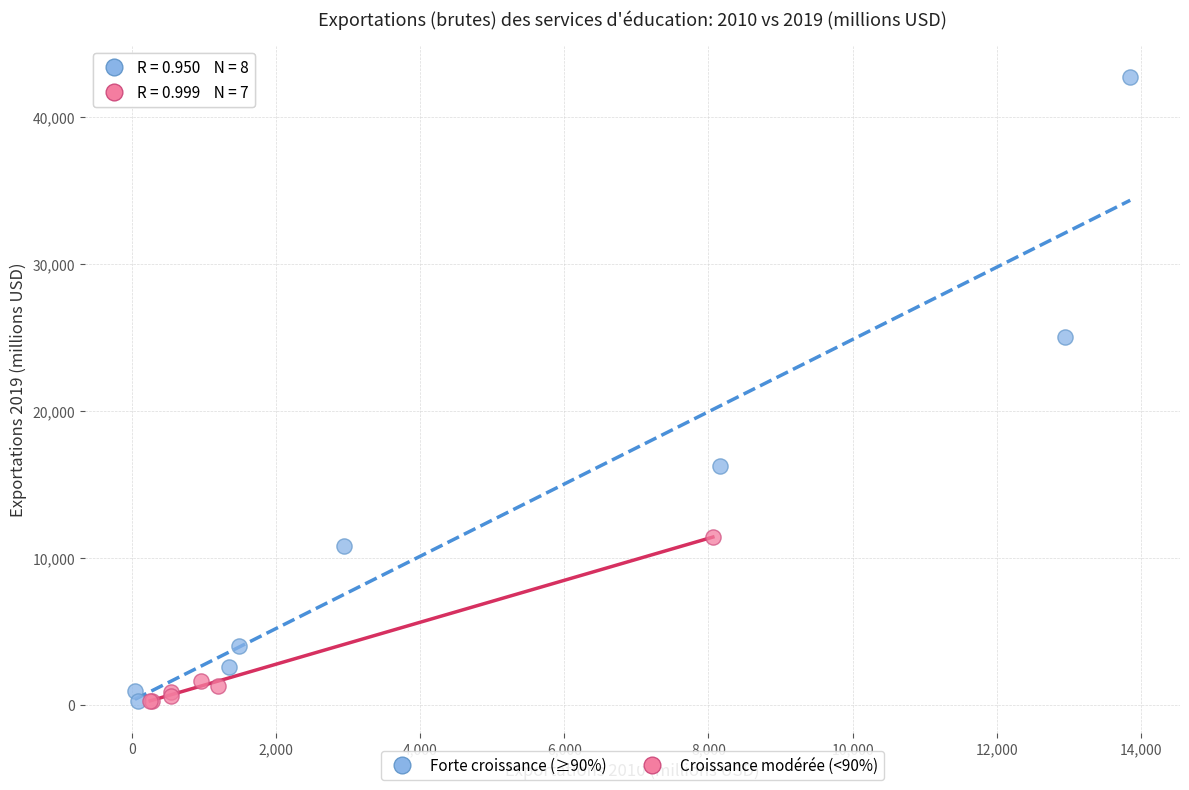

Which series reaches the maximum Y coordinate?

Forte croissance (≥90%)